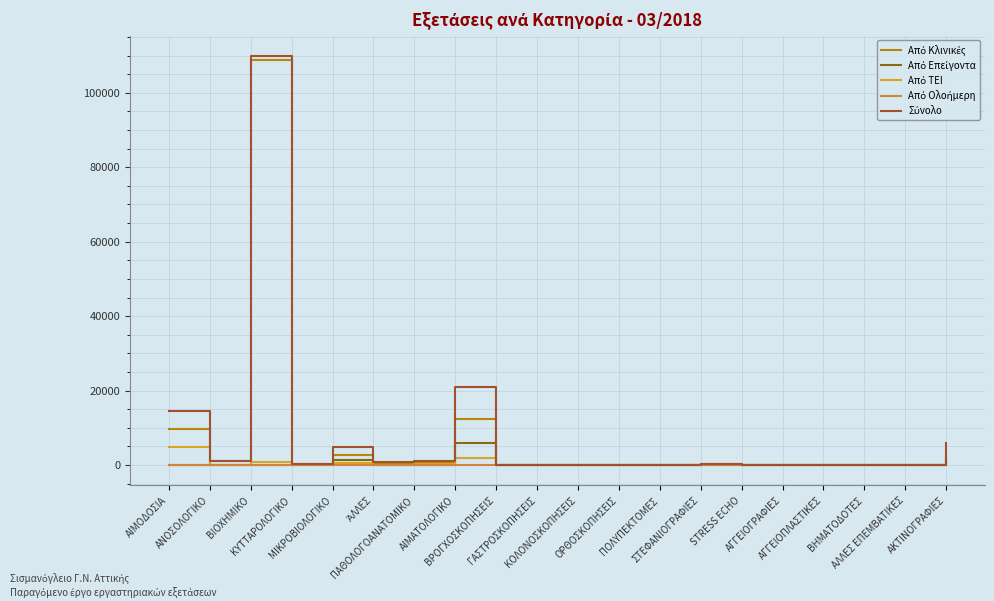

Where does the Σύνολο series first go above 187?

ΑΙΜΟΔΟΣΙΑ